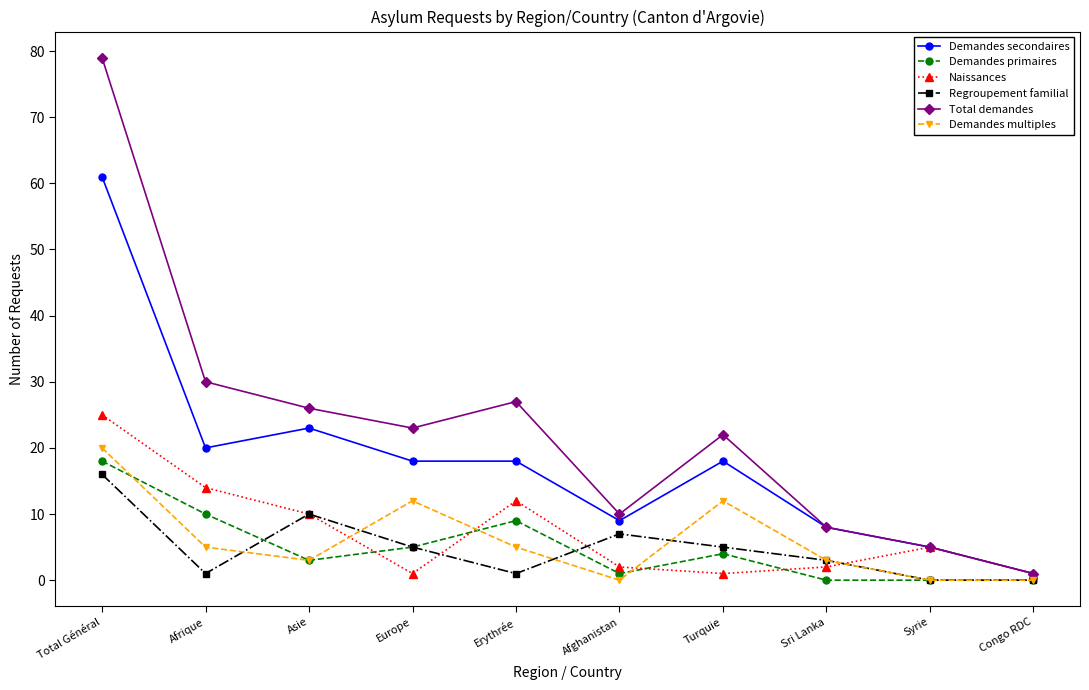

What are all the series names shown in the legend?

Demandes secondaires, Demandes primaires, Naissances, Regroupement familial, Total demandes, Demandes multiples